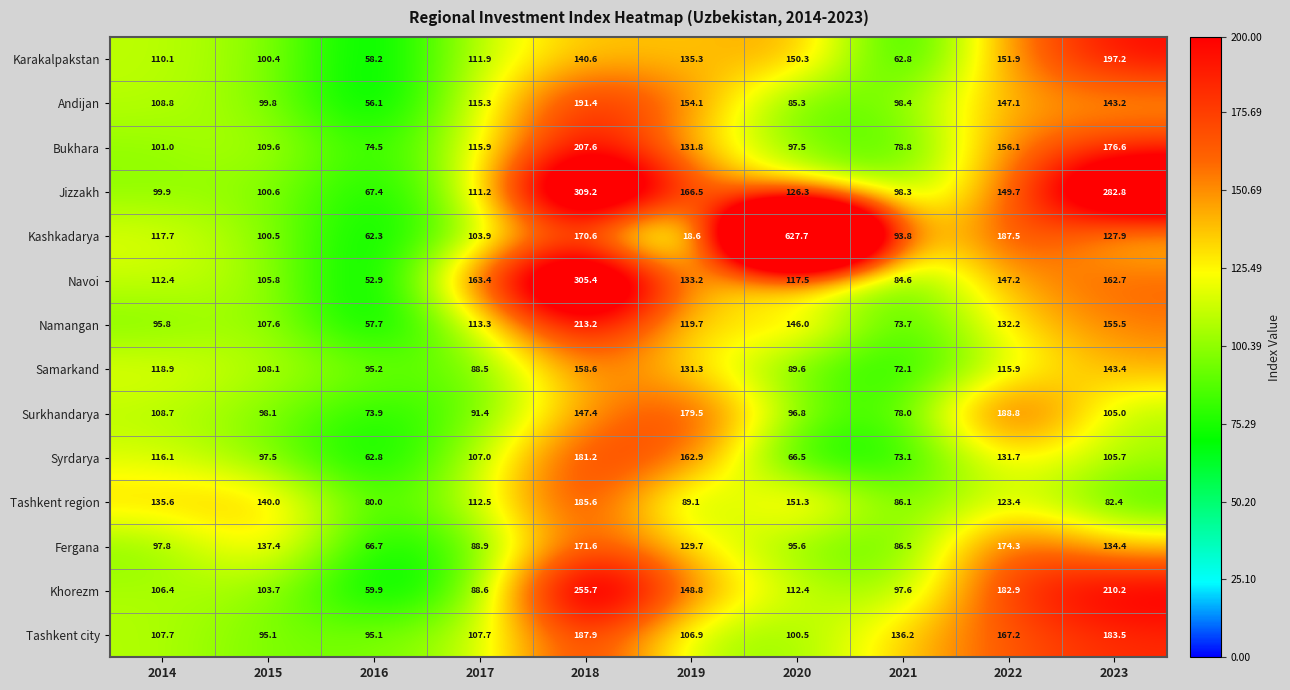

Count the number of data series in this chart.

14